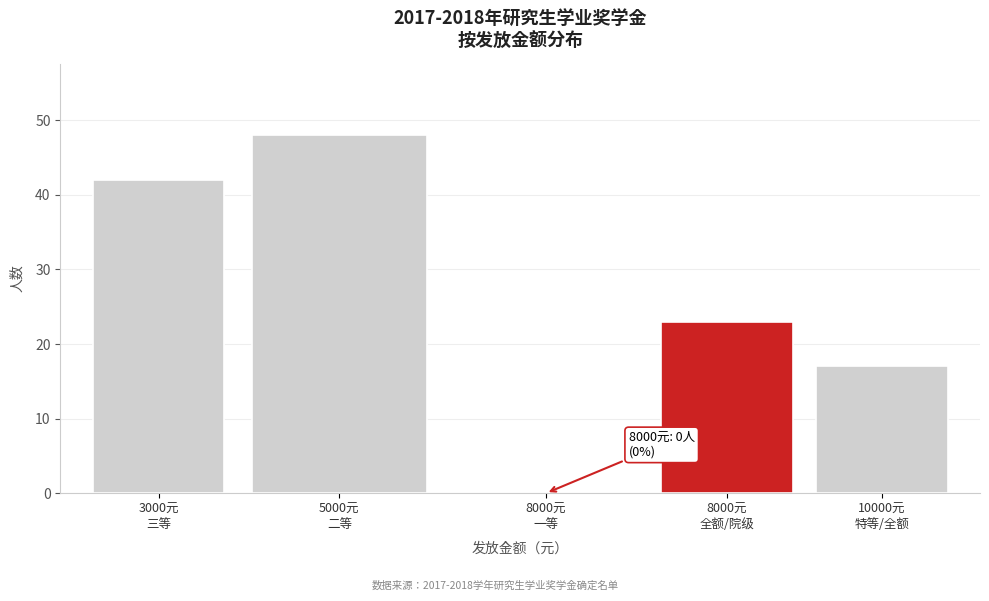

What is the maximum value shown in the chart?

48